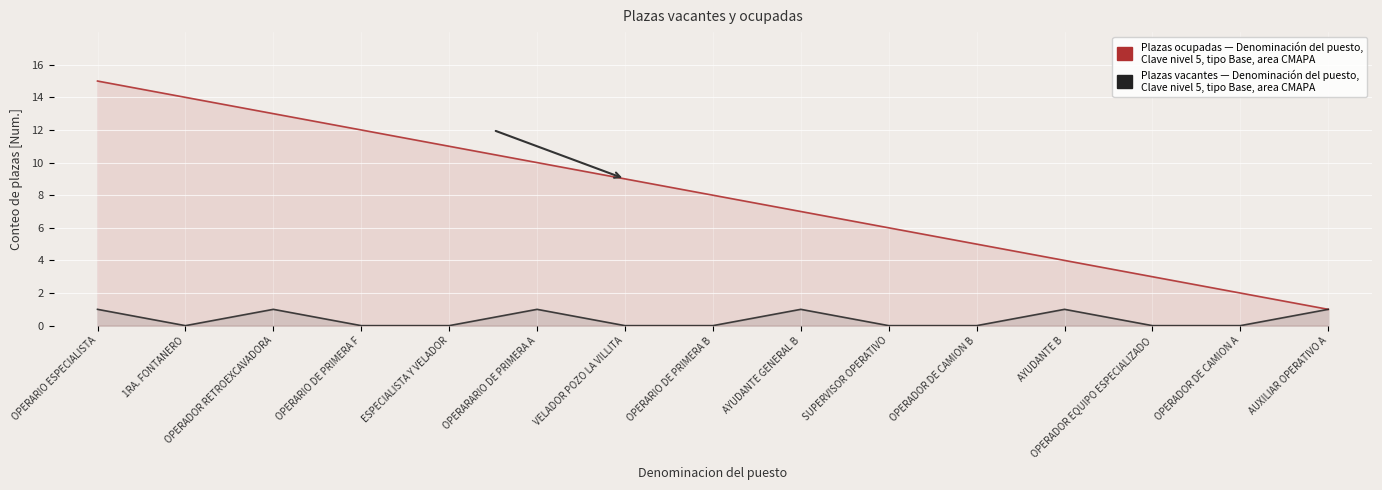

Is it true that Plazas vacantes (Base, CMAPA) equals 1 at OPERARARIO DE PRIMERA A?

True